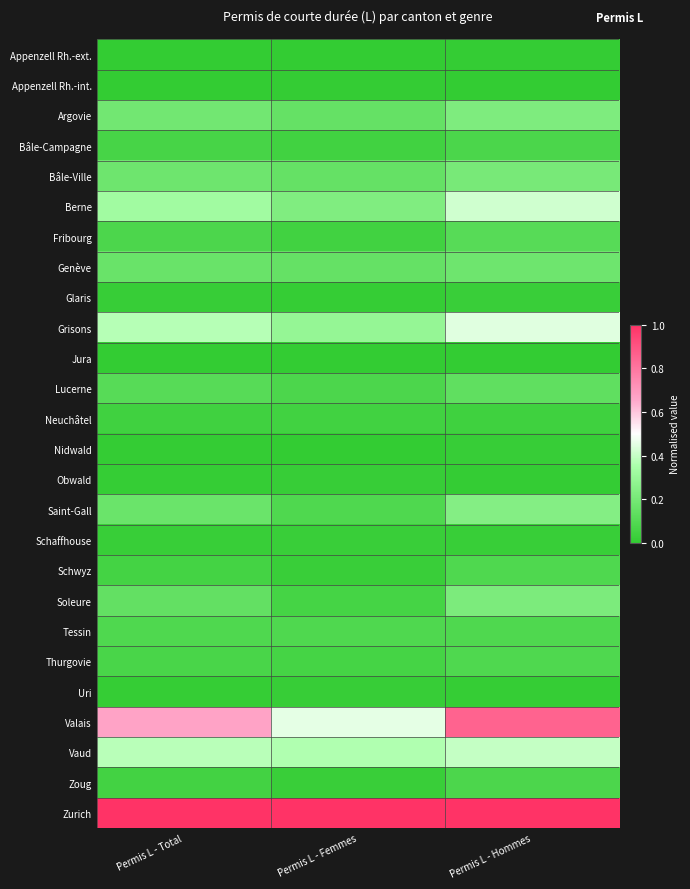

Reading left to right, list all the values displayed in this chart.

Appenzell Rh.-ext.: Permis L - Total=0.0	Permis L - Femmes=0.0	Permis L - Hommes=0.0
Appenzell Rh.-int.: Permis L - Total=0.0	Permis L - Femmes=0.0	Permis L - Hommes=0.0
Argovie: Permis L - Total=0.2	Permis L - Femmes=0.1	Permis L - Hommes=0.2
Bâle-Campagne: Permis L - Total=0.1	Permis L - Femmes=0.0	Permis L - Hommes=0.1
Bâle-Ville: Permis L - Total=0.2	Permis L - Femmes=0.1	Permis L - Hommes=0.2
Berne: Permis L - Total=0.3	Permis L - Femmes=0.2	Permis L - Hommes=0.4
Fribourg: Permis L - Total=0.1	Permis L - Femmes=0.0	Permis L - Hommes=0.1
Genève: Permis L - Total=0.2	Permis L - Femmes=0.1	Permis L - Hommes=0.2
Glaris: Permis L - Total=0.0	Permis L - Femmes=0.0	Permis L - Hommes=0.0
Grisons: Permis L - Total=0.4	Permis L - Femmes=0.3	Permis L - Hommes=0.4
Jura: Permis L - Total=0.0	Permis L - Femmes=0.0	Permis L - Hommes=0.0
Lucerne: Permis L - Total=0.1	Permis L - Femmes=0.1	Permis L - Hommes=0.1
Neuchâtel: Permis L - Total=0.0	Permis L - Femmes=0.0	Permis L - Hommes=0.0
Nidwald: Permis L - Total=0.0	Permis L - Femmes=0.0	Permis L - Hommes=0.0
Obwald: Permis L - Total=0.0	Permis L - Femmes=0.0	Permis L - Hommes=0.0
Saint-Gall: Permis L - Total=0.2	Permis L - Femmes=0.1	Permis L - Hommes=0.2
Schaffhouse: Permis L - Total=0.0	Permis L - Femmes=0.0	Permis L - Hommes=0.0
Schwyz: Permis L - Total=0.1	Permis L - Femmes=0.0	Permis L - Hommes=0.1
Soleure: Permis L - Total=0.1	Permis L - Femmes=0.1	Permis L - Hommes=0.2
Tessin: Permis L - Total=0.1	Permis L - Femmes=0.1	Permis L - Hommes=0.1
Thurgovie: Permis L - Total=0.1	Permis L - Femmes=0.1	Permis L - Hommes=0.1
Uri: Permis L - Total=0.0	Permis L - Femmes=0.0	Permis L - Hommes=0.0
Valais: Permis L - Total=0.7	Permis L - Femmes=0.5	Permis L - Hommes=0.9
Vaud: Permis L - Total=0.4	Permis L - Femmes=0.4	Permis L - Hommes=0.4
Zoug: Permis L - Total=0.1	Permis L - Femmes=0.0	Permis L - Hommes=0.1
Zurich: Permis L - Total=1.0	Permis L - Femmes=1.0	Permis L - Hommes=1.0